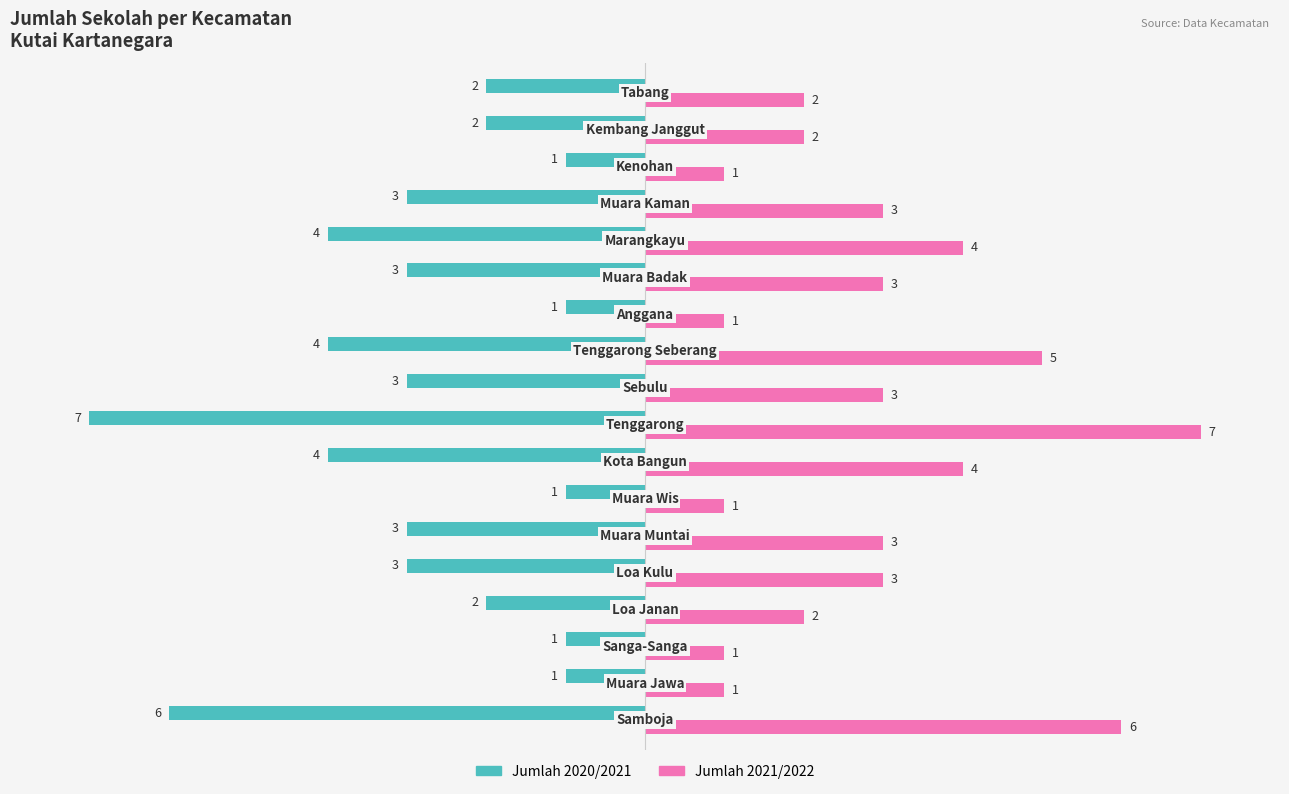

List the series in order of their overall mean, lowest first.

Jumlah 2020/2021, Jumlah 2021/2022